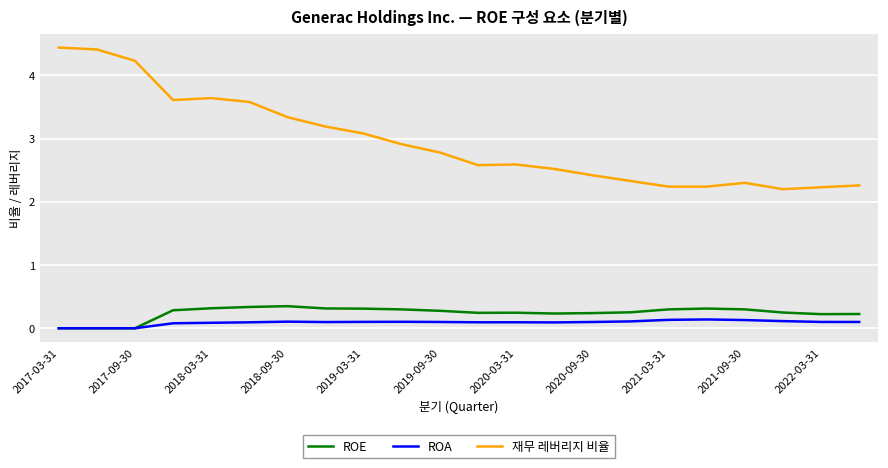

True or false: ROA and 재무 레버리지 비율 cross at least once.

False